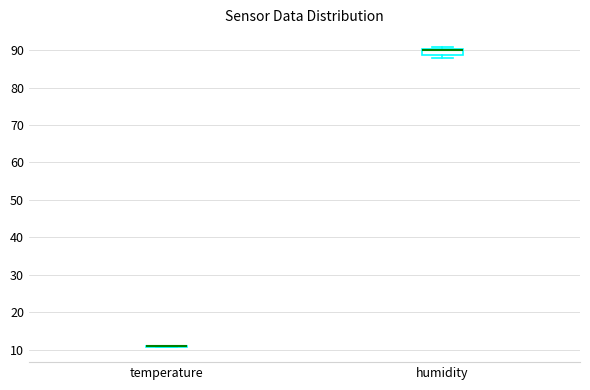

Comparing the boxes themselves (not the whiskers), which one is the tallest?

humidity